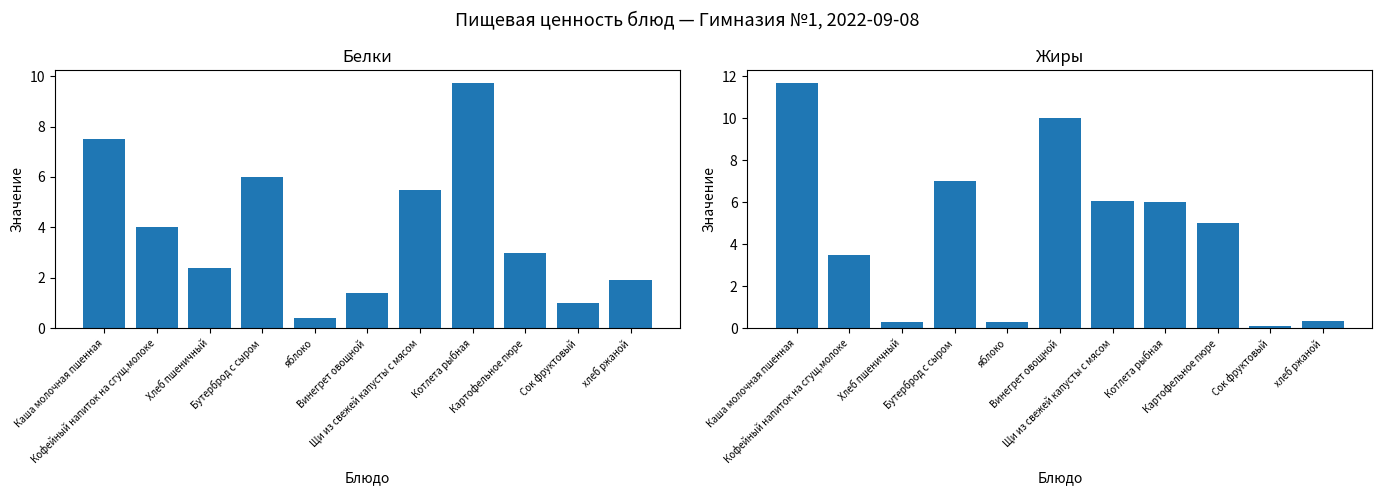

Where does the Белки series first go above 3?

Каша молочная пшенная